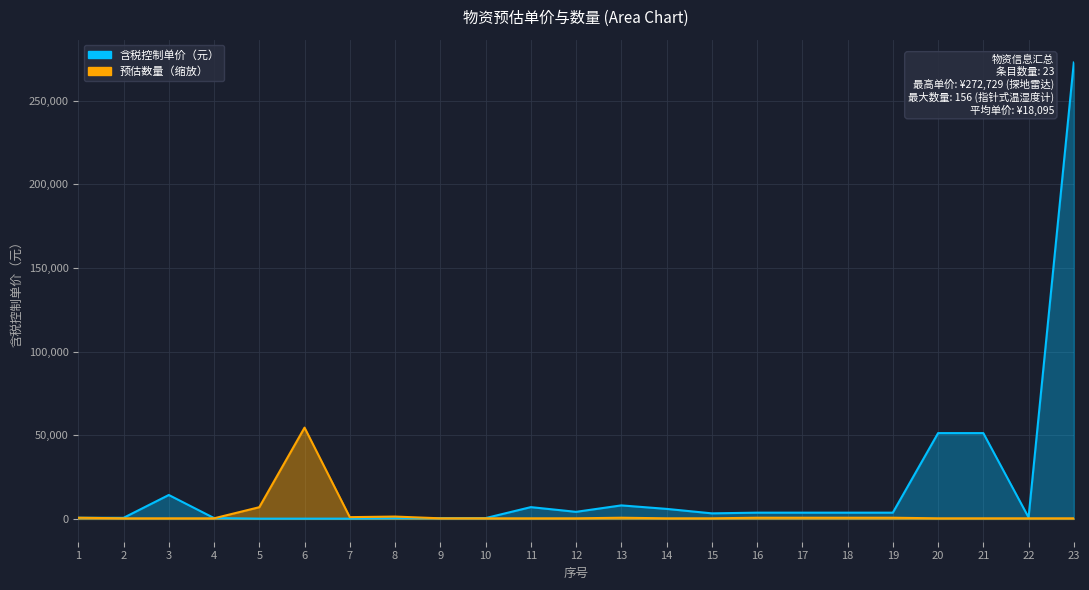

What is the value of the 含税控制单价（元） point at the 10th from the left?

473.0